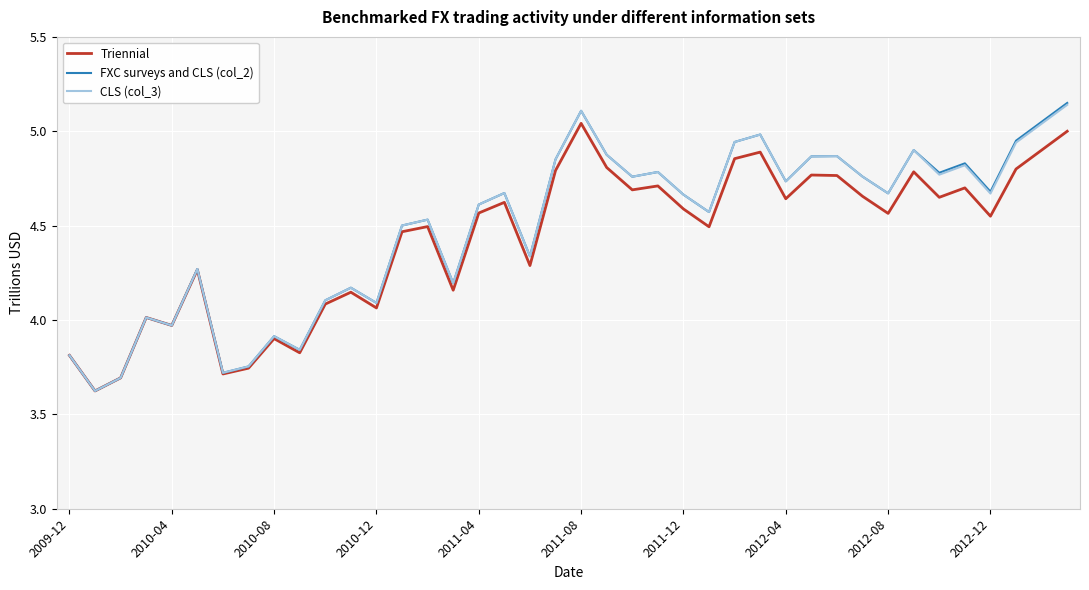

What are all the series names shown in the legend?

Triennial, FXC surveys and CLS (col_2), CLS (col_3)